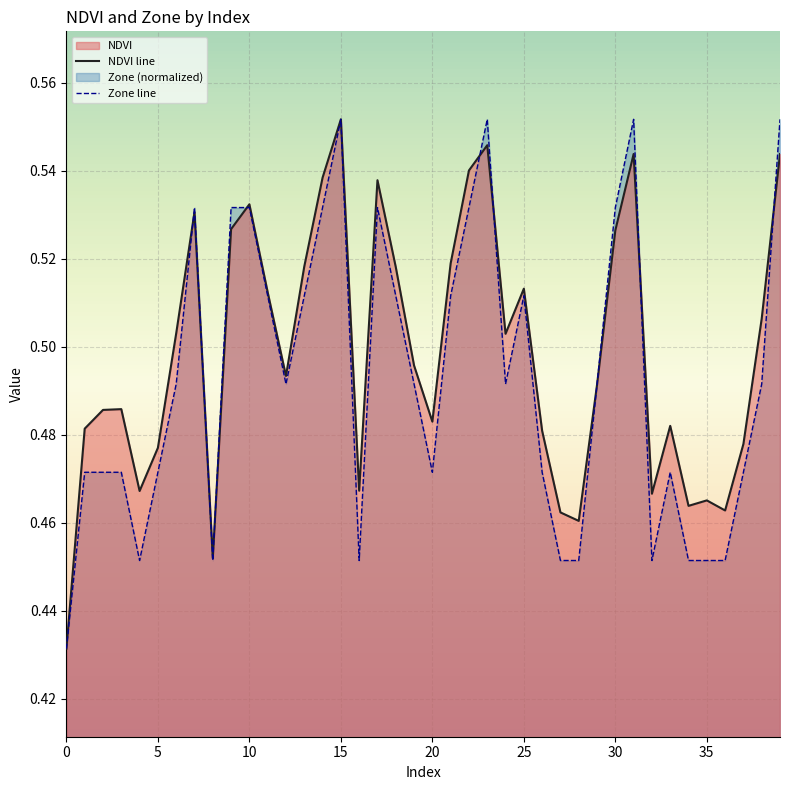

In Zone, how many points are lower than both neighbors (excluding endpoints)?

7